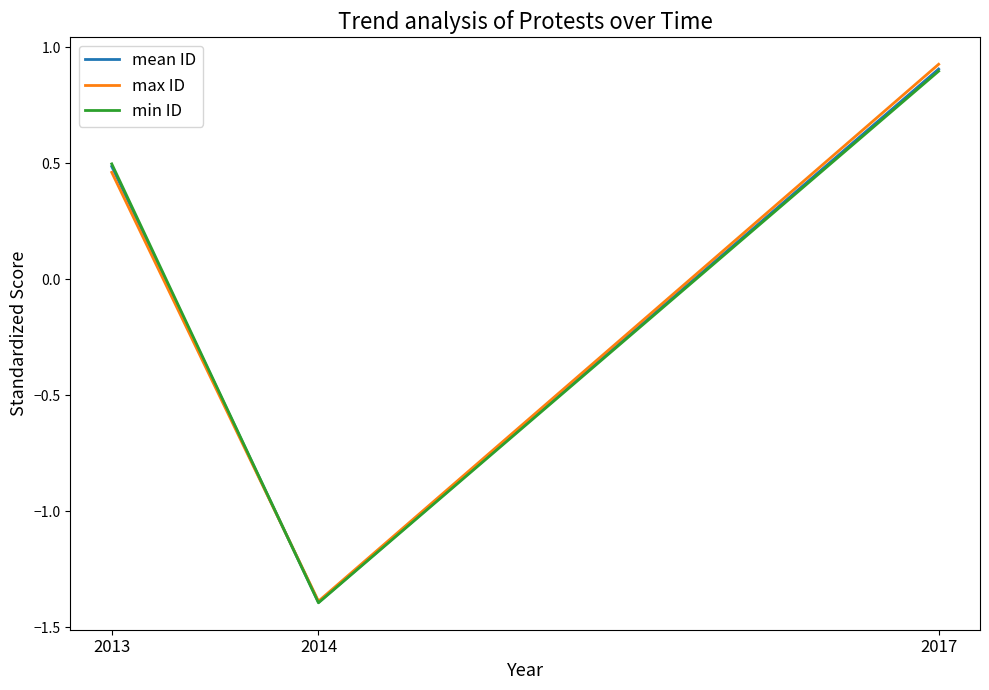

How many values in mean ID are below zero?

1